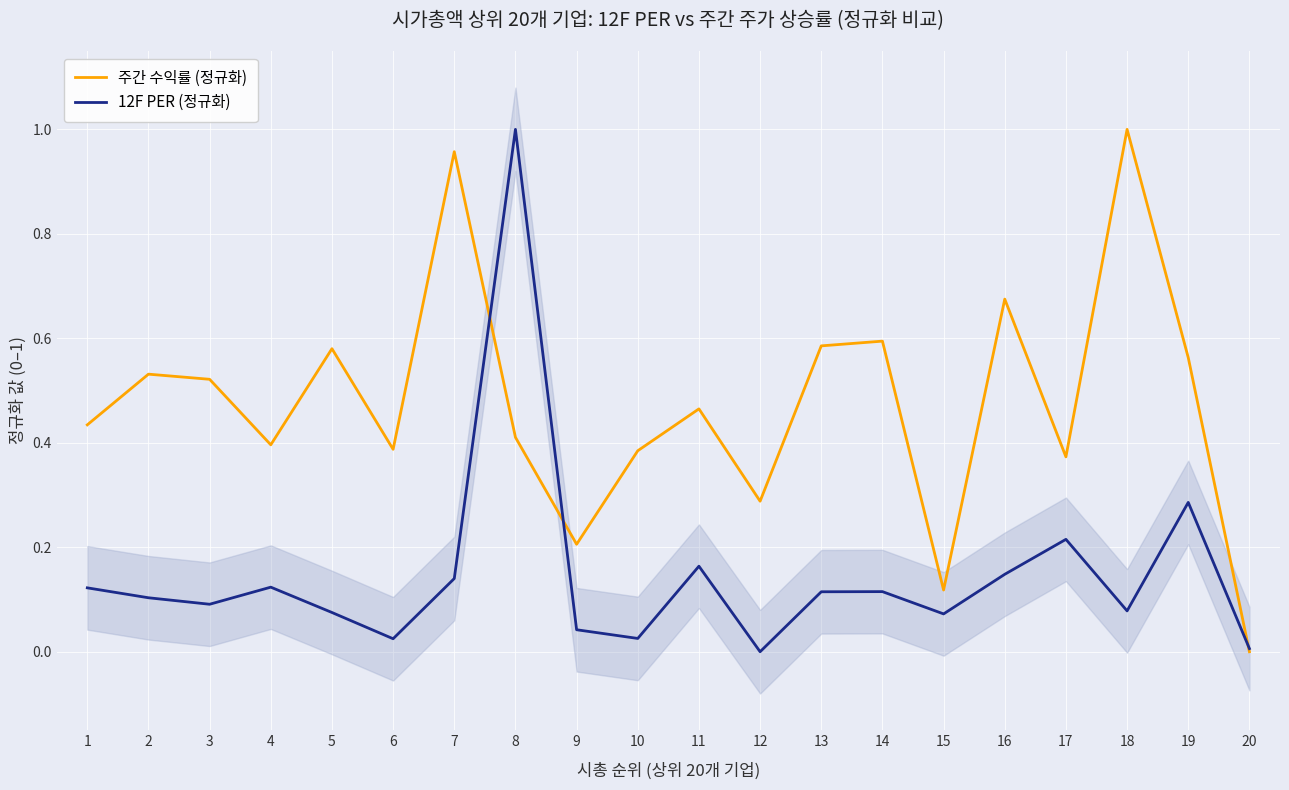

What are all the series names shown in the legend?

주간 수익률 (정규화), 12F PER (정규화)